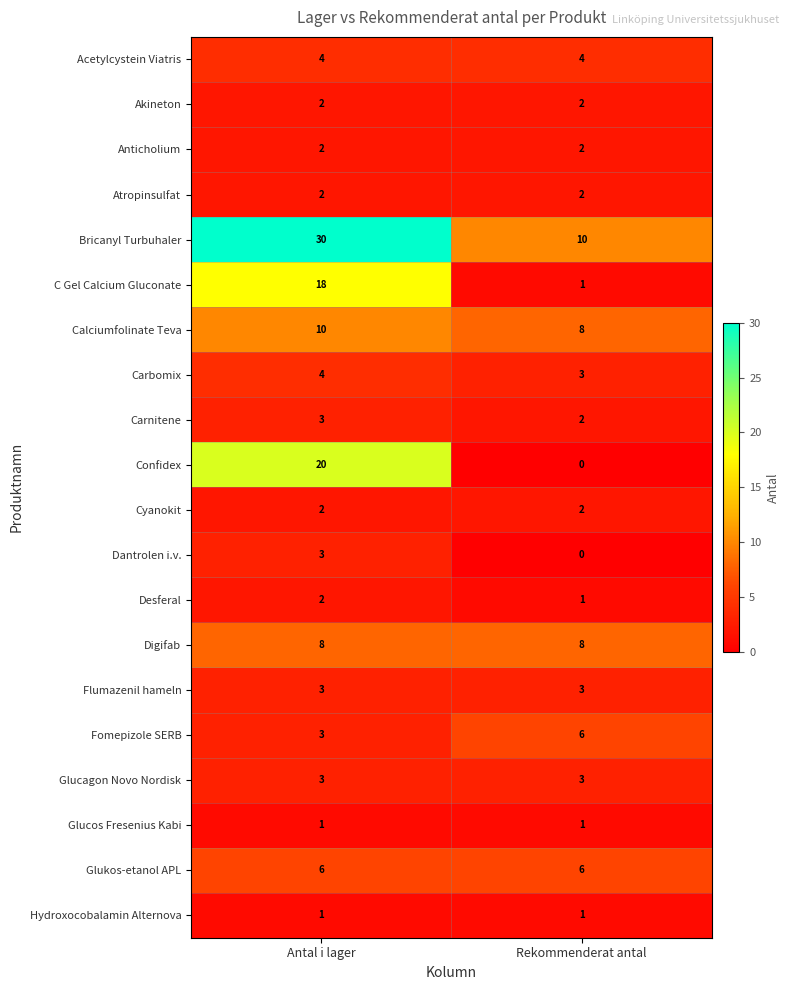

What is the spread (max minus min) of values at Antal i lager?

29